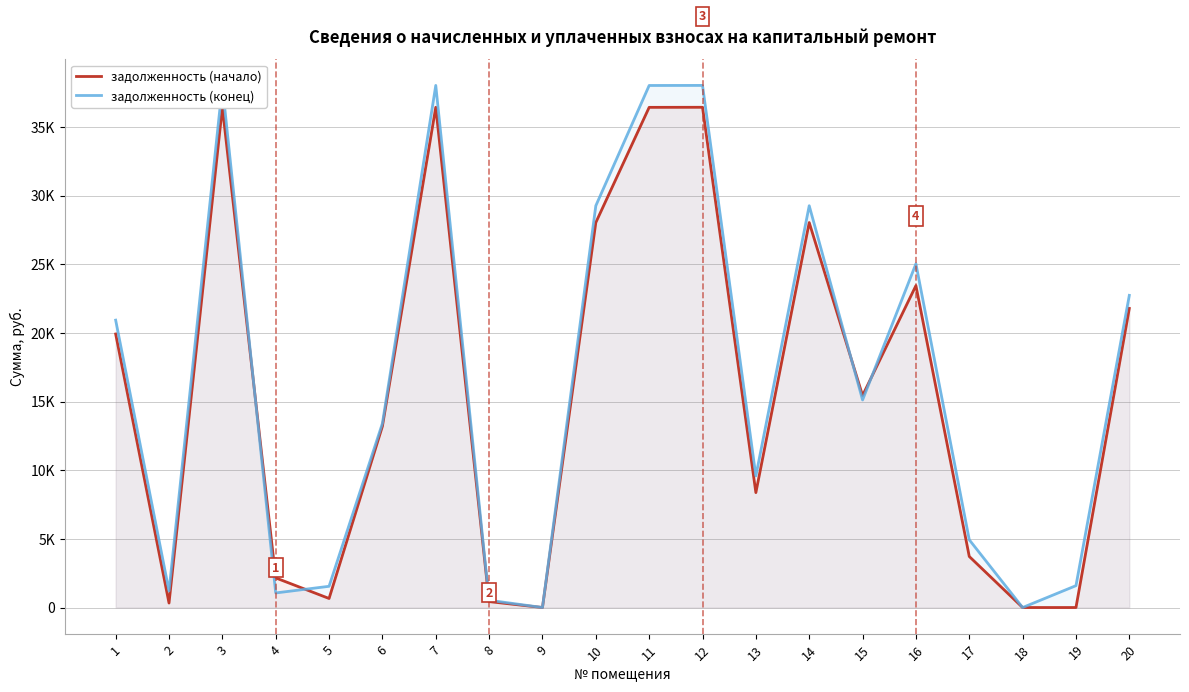

Reading left to right, list all the values displayed in this chart.

задолженность (начало): 19927.7	326.3	36445.7	2158.0	659.1	13209.2	36445.7	431.6	1.1	28047.8	36440.7	36445.7	8371.6	28047.8	15445.8	23450.8	3719.5	0.0	0.0	21790.6
задолженность (конец): 20938.1	1208.3	38039.3	1062.4	1546.9	13418.6	38039.3	531.2	1.9	29274.2	38034.3	38039.3	9588.4	29274.2	15122.4	25044.4	4936.3	0.0	1593.6	22743.4